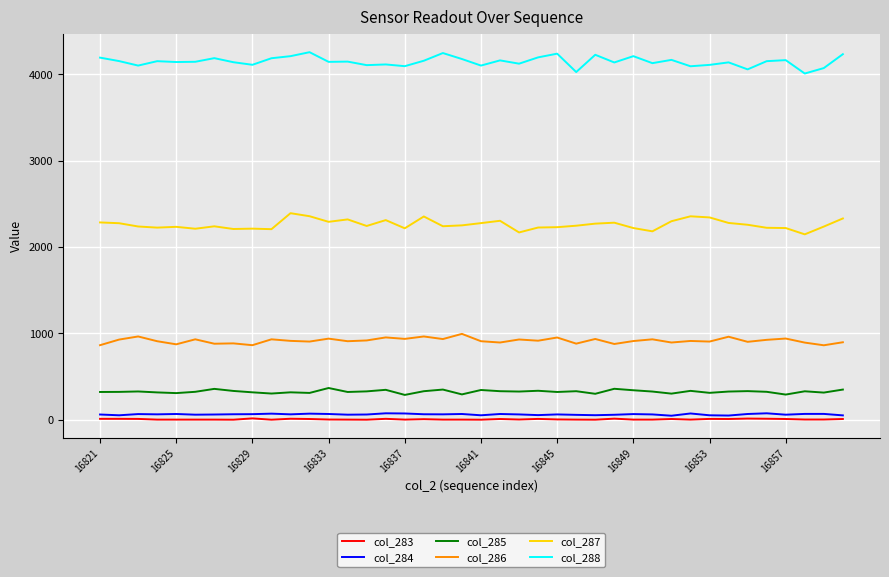

Which series has the largest total across all categories?

col_288